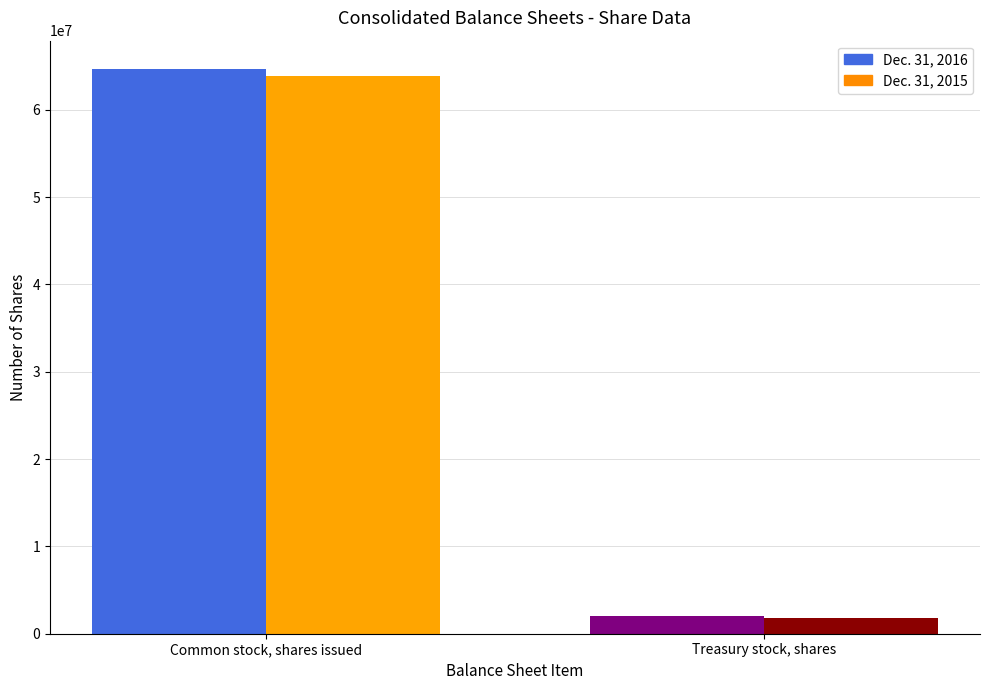

Which series changed the most between Common stock, shares issued and Treasury stock, shares?

Dec. 31, 2016